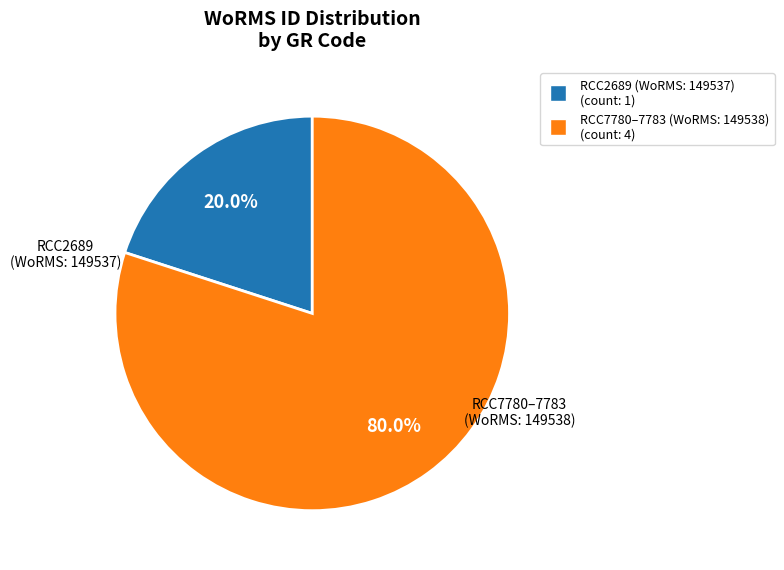

Is there a majority slice in this chart?

Yes